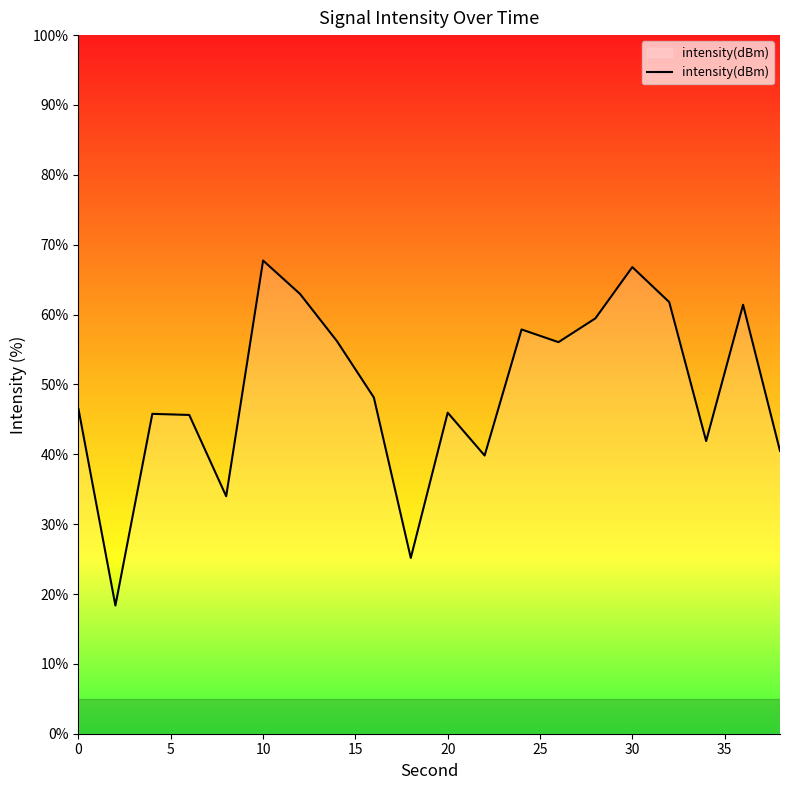

How many categories are shown in the chart?

20